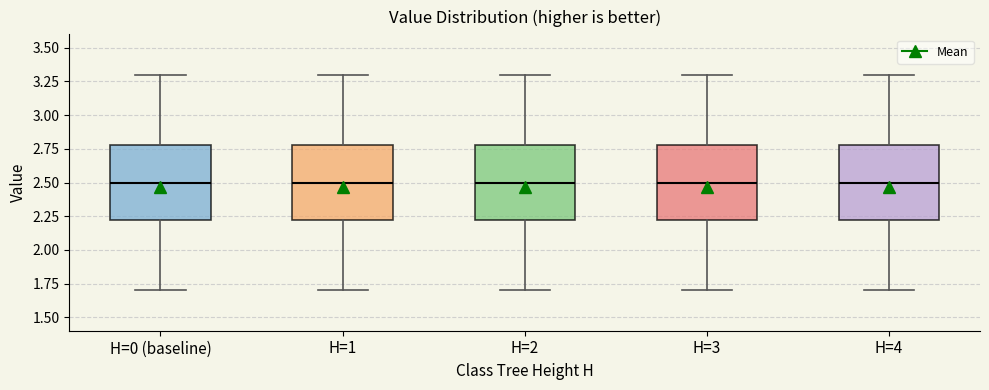

Where is the lower edge of the box for H=3 on the y-axis? The values are not printed on the chart, so give them approximately, as read against the axis.

2.2